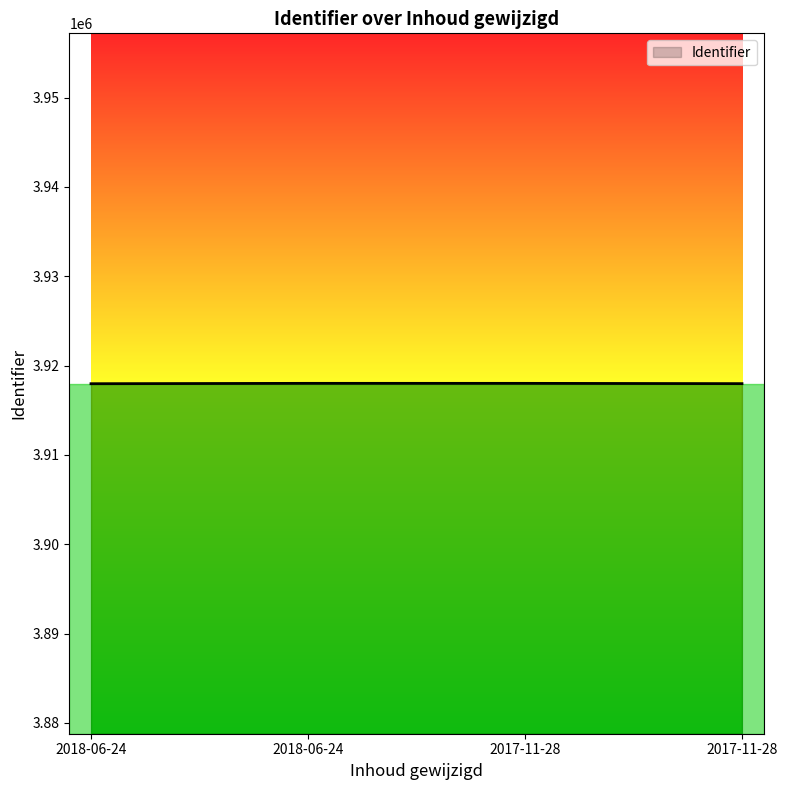

Approximately how many times larger is the value at 2017-11-28 compared to 2017-11-28?

1.0